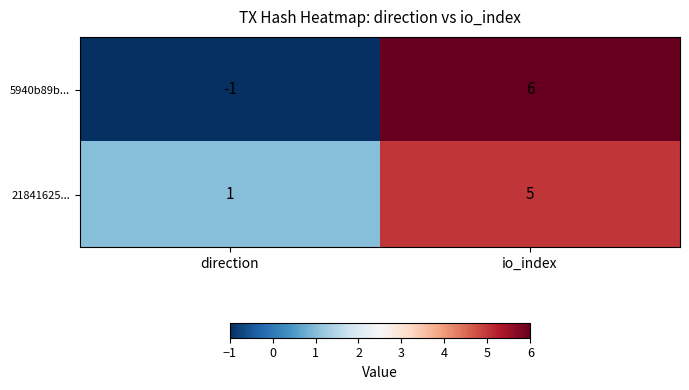

How many distinct data groups are displayed?

2